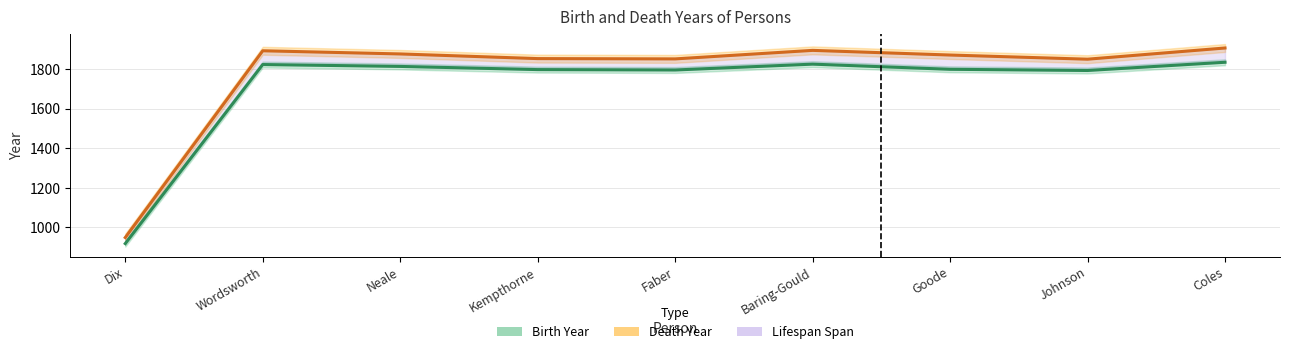

Where is Birth Year nearest to the value 1376?

Johnson